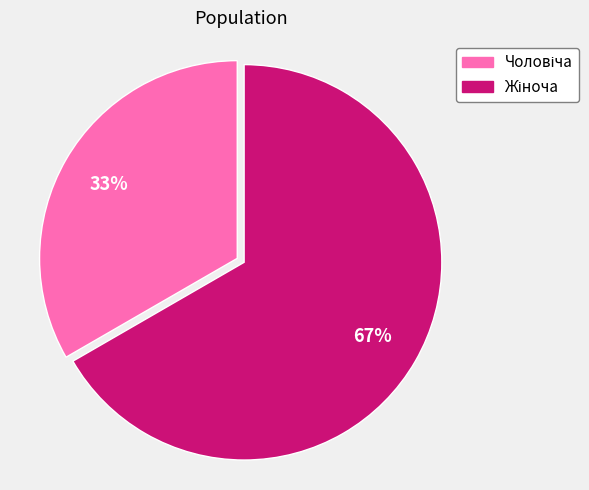

Does any single category account for the majority?

Yes